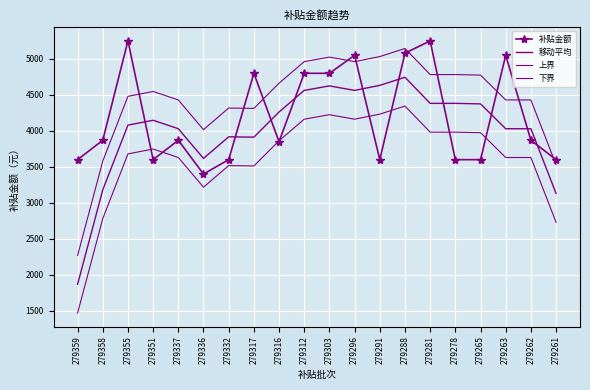

Where is the first local minimum for 补贴金额?

279351